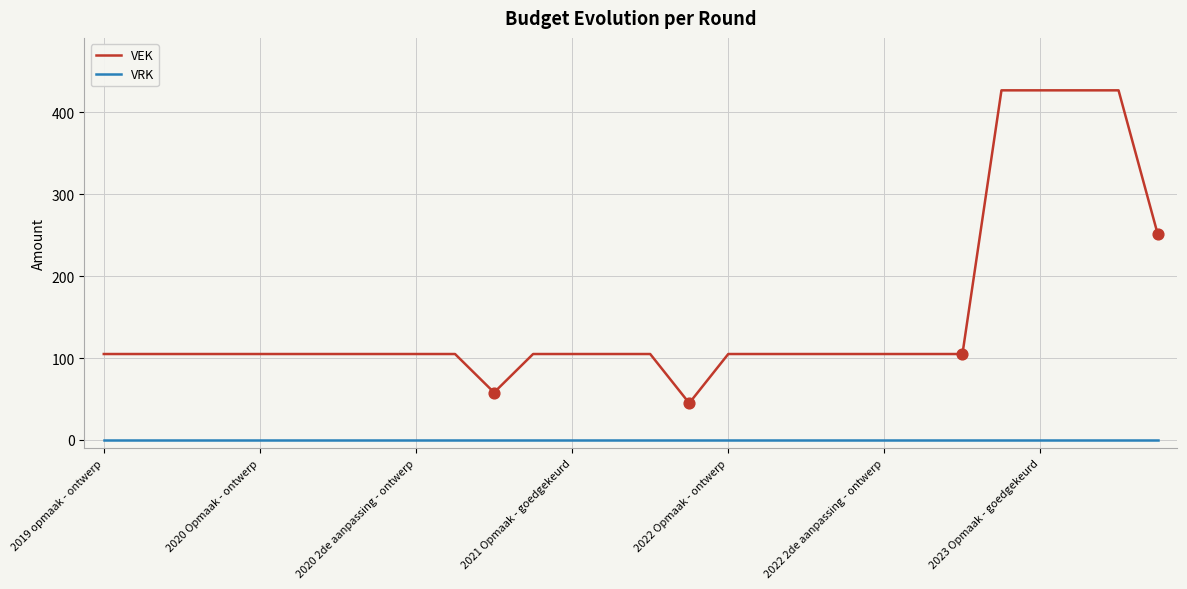

What are all the series names shown in the legend?

VEK, VRK